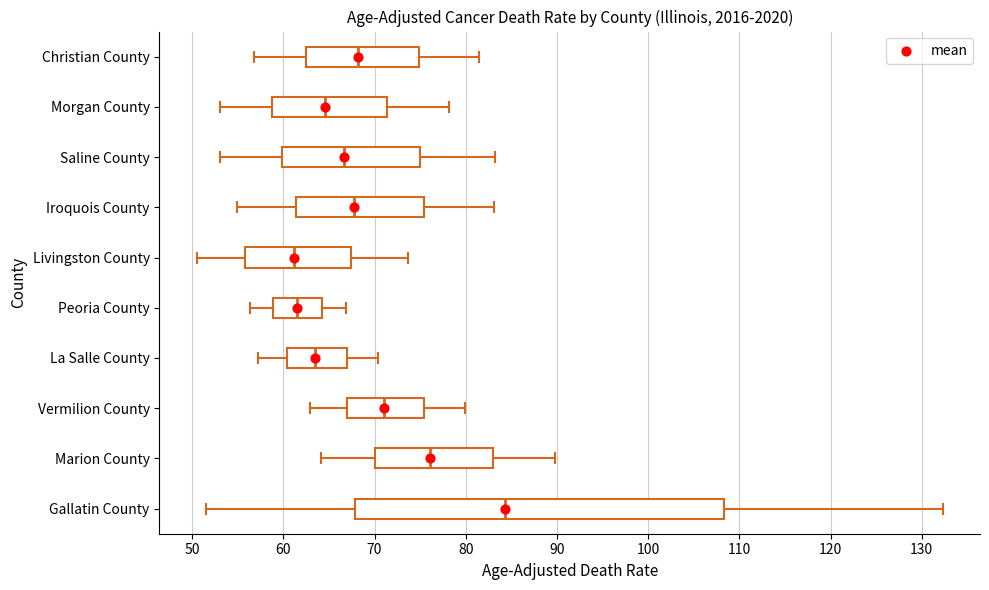

Reading bottom to top, read every box against the x-axis: the position of its median line, the range the box covers, and the ends of its whiskers. The values are not printed on the chart, so give them approximately, as read against the axis.

Gallatin County: median 84, box 68 to 108, whiskers 52 to 132
Marion County: median 76, box 70 to 83, whiskers 64 to 90
Vermilion County: median 71, box 67 to 75, whiskers 63 to 80
La Salle County: median 64, box 60 to 67, whiskers 57 to 70
Peoria County: median 62, box 59 to 64, whiskers 56 to 67
Livingston County: median 61, box 56 to 67, whiskers 51 to 74
Iroquois County: median 68, box 61 to 75, whiskers 55 to 83
Saline County: median 67, box 60 to 75, whiskers 53 to 83
Morgan County: median 65, box 59 to 71, whiskers 53 to 78
Christian County: median 68, box 63 to 75, whiskers 57 to 82